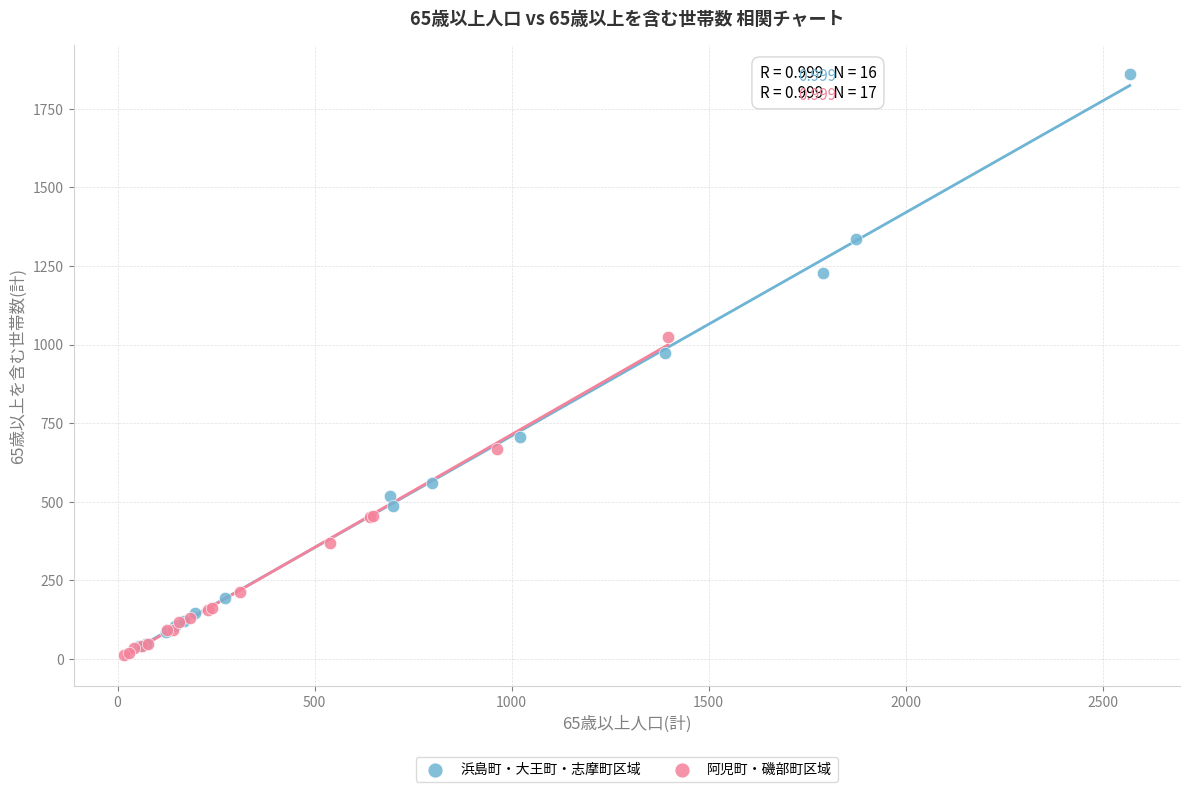

What are all the series names shown in the legend?

浜島町・大王町・志摩町区域, 阿児町・磯部町区域